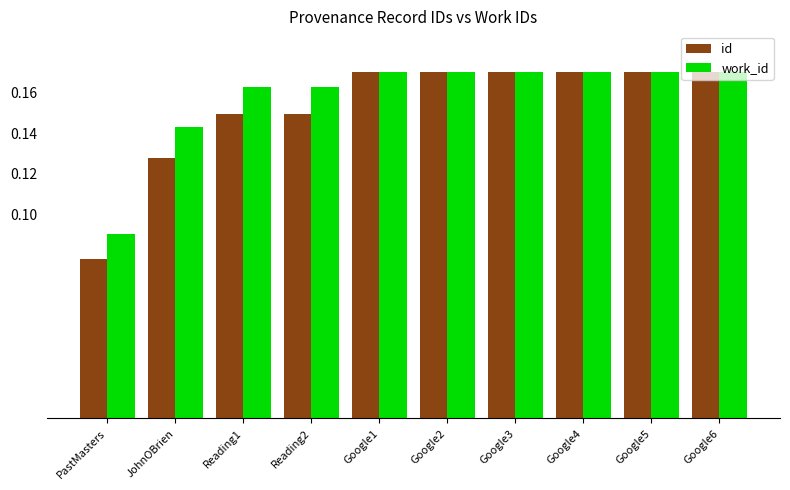

Which series has the largest range (max minus min)?

id